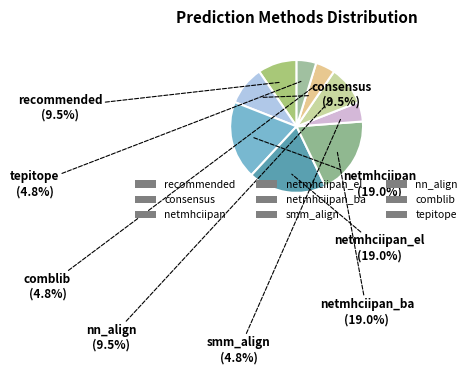

Count the number of slices in the pie.

9